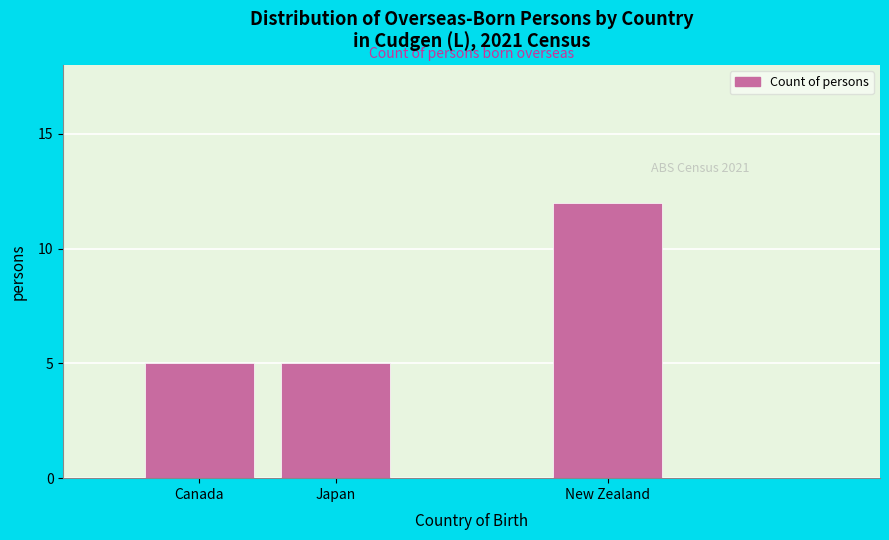

Reading left to right, transcribe all the data shown in this chart.

Canada=5	Japan=5	New Zealand=12